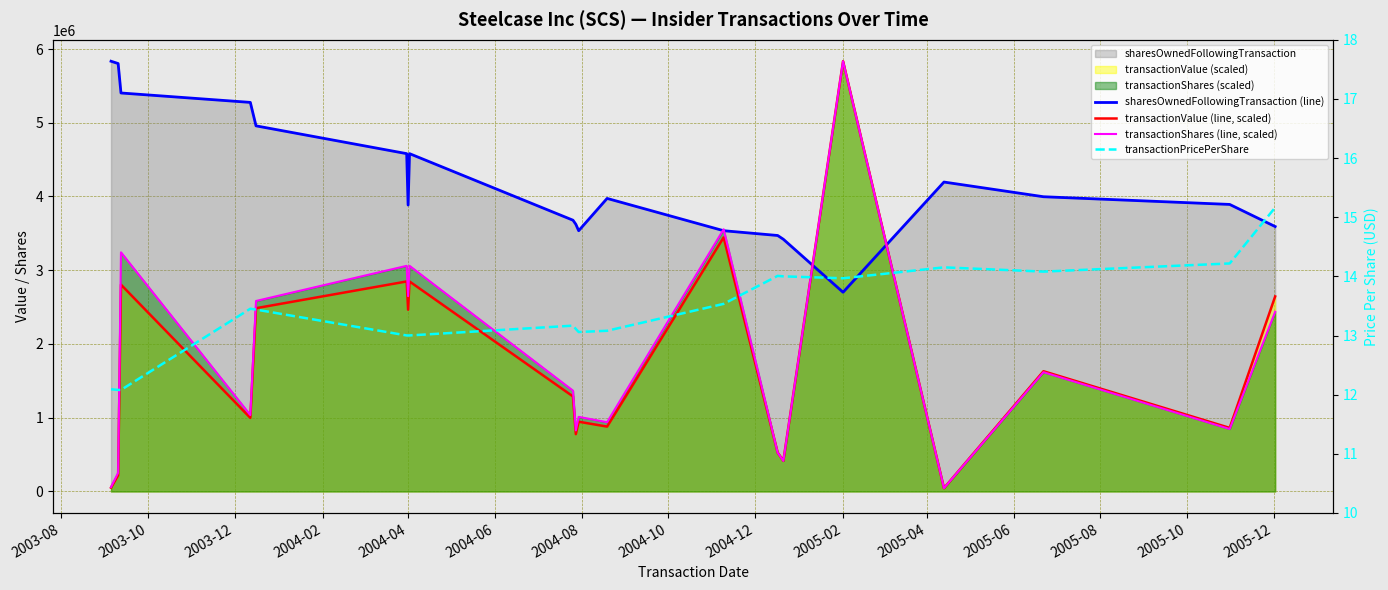

In transactionShares (line, scaled), how many points are lower than both neighbors (excluding endpoints)?

7